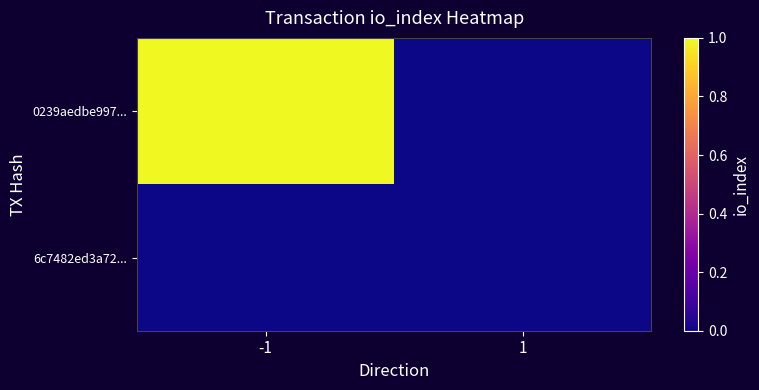

At which category does the chart reach its peak across all series?

-1